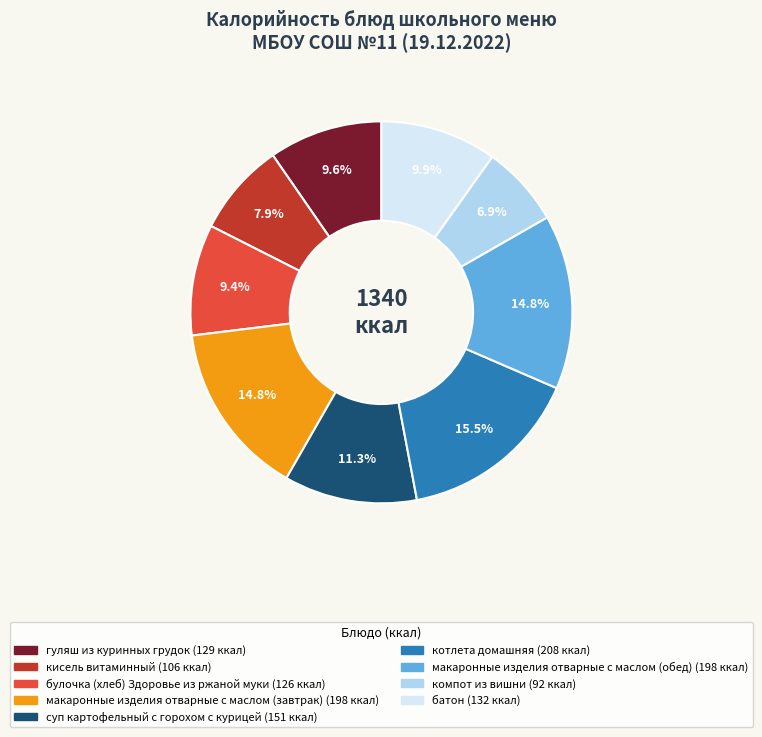

To the nearest percent, what is the difference between the largest and smallest slice percentages?

9%